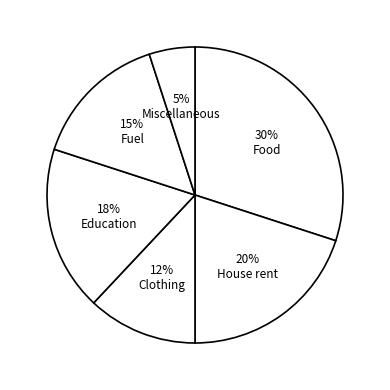

How many segments does this pie chart have?

6